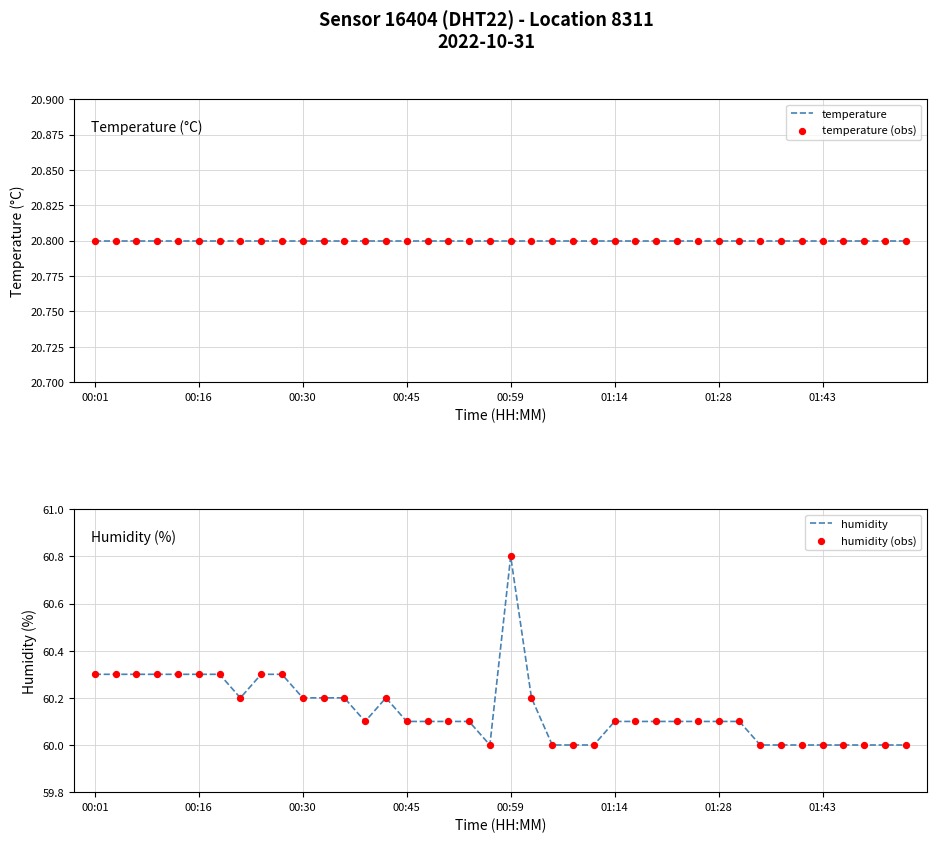

Which series contains the highest Y value?

humidity